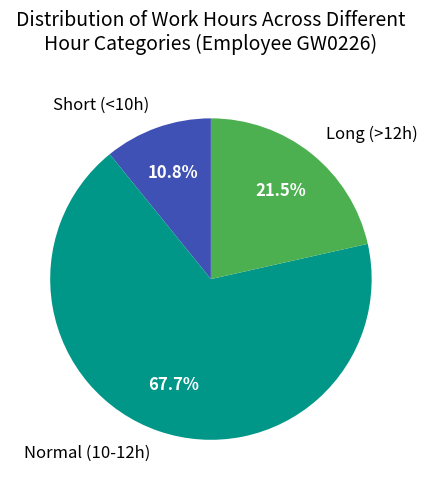

Rank the categories by value from highest to lowest.

Normal (10-12h), Long (>12h), Short (<10h)